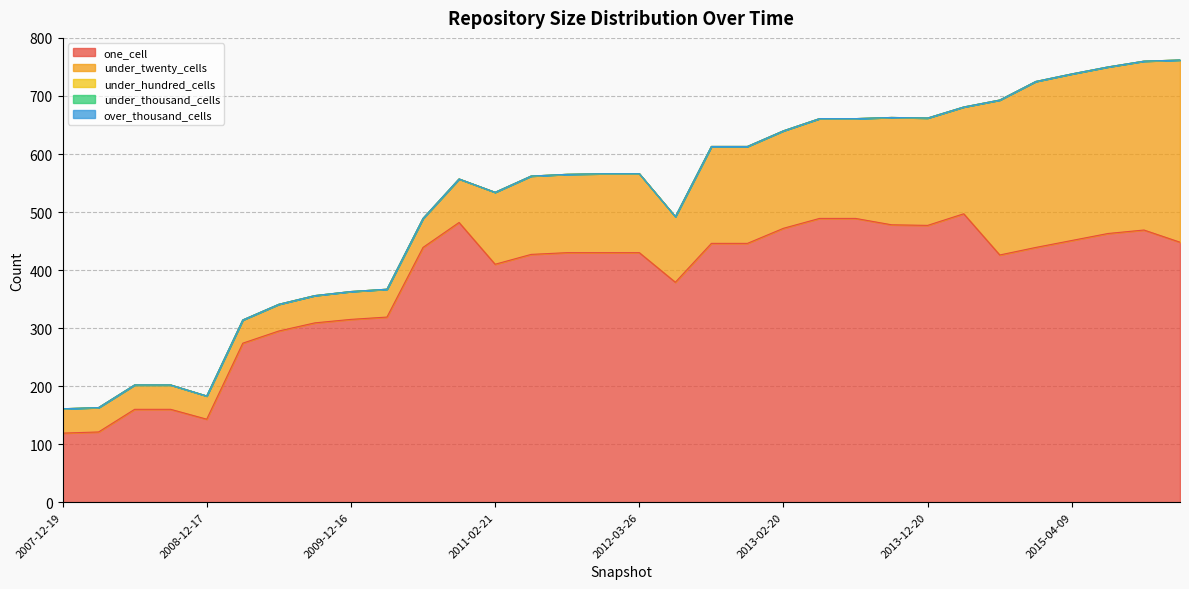

What is the maximum value shown in the chart?

497